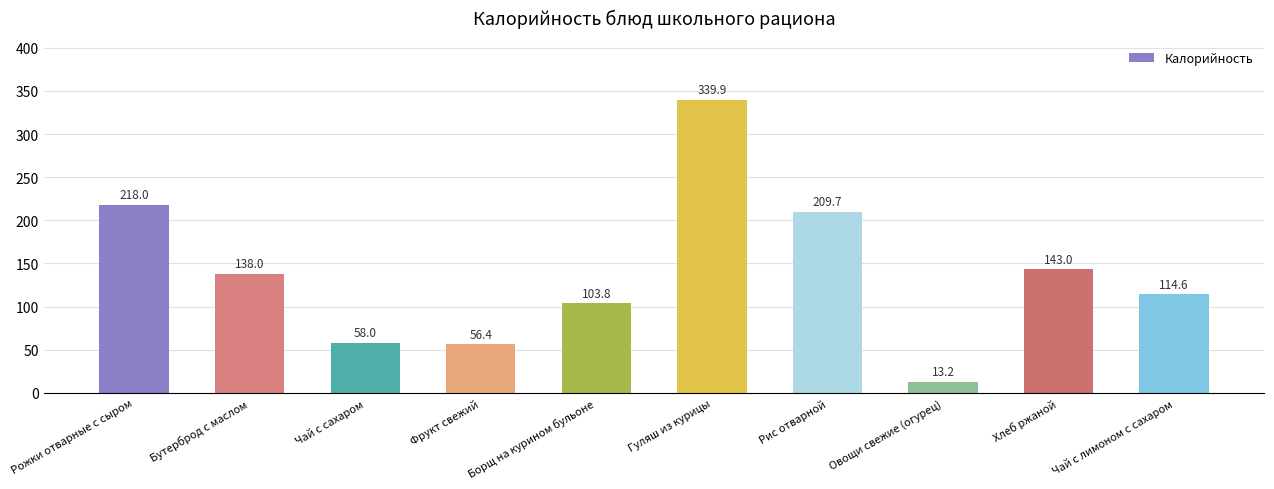

At which category does the chart reach its peak across all series?

Гуляш из курицы